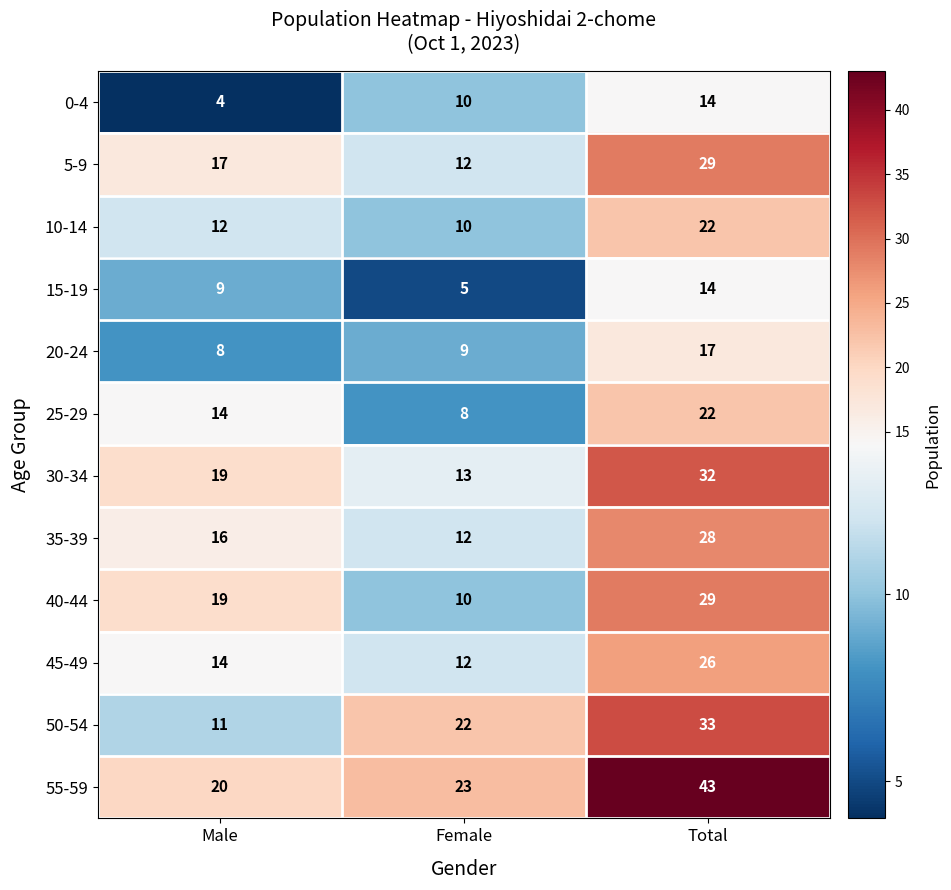

Which series has the largest total across all categories?

55-59